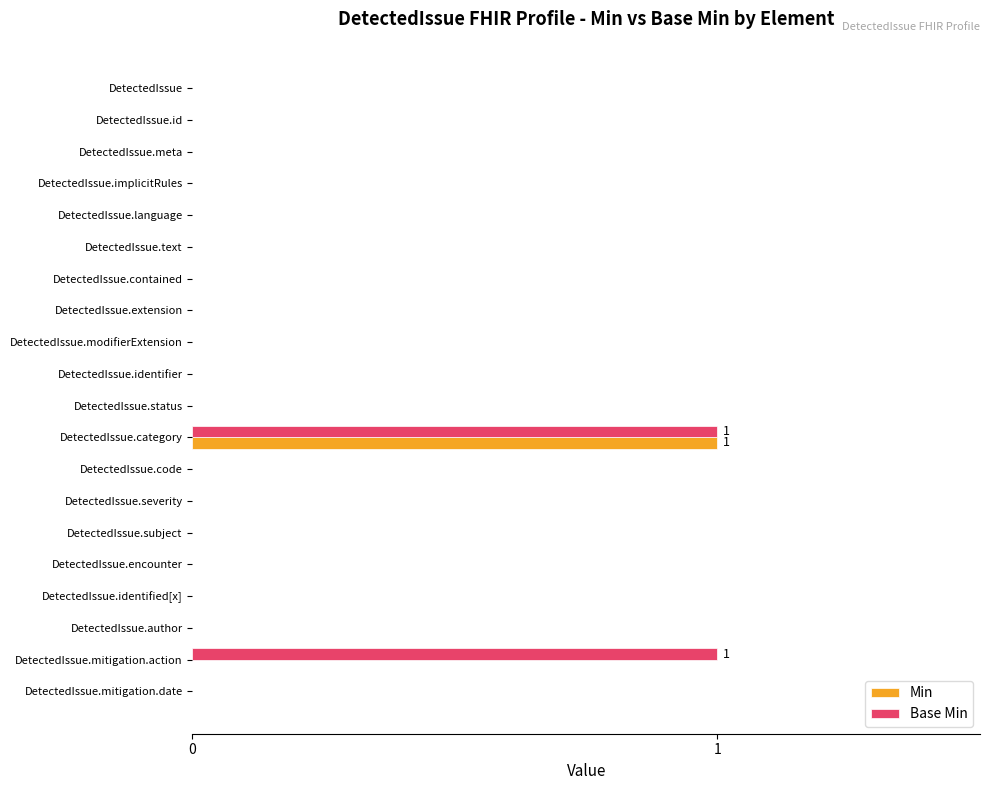

What are all the series names shown in the legend?

Min, Base Min